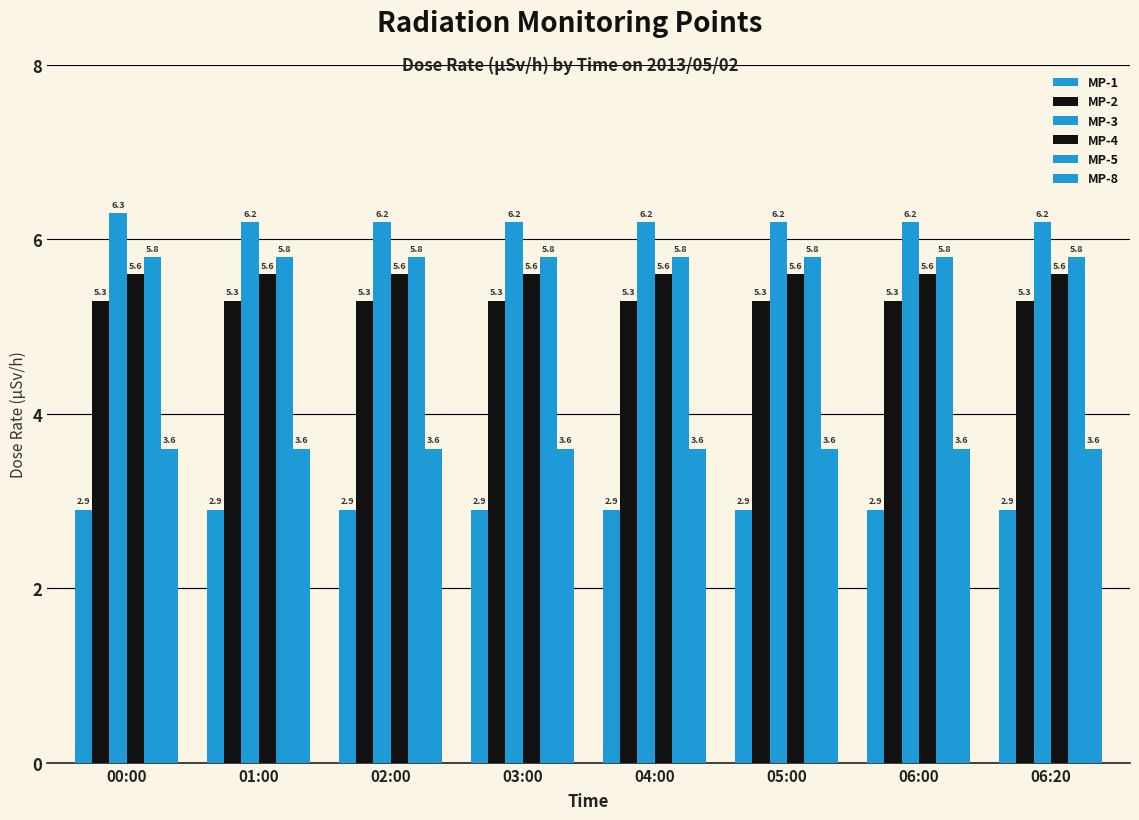

Which series has the widest spread of values?

MP-3